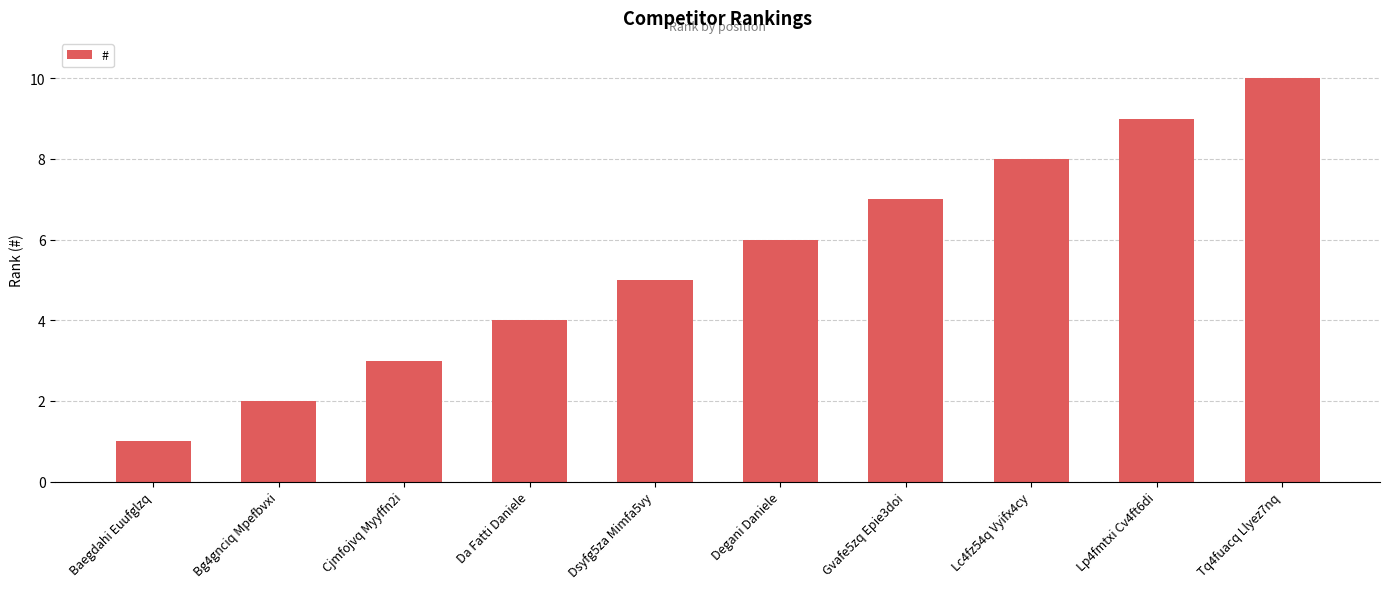

What is the value of the 9th bar from the left?

9